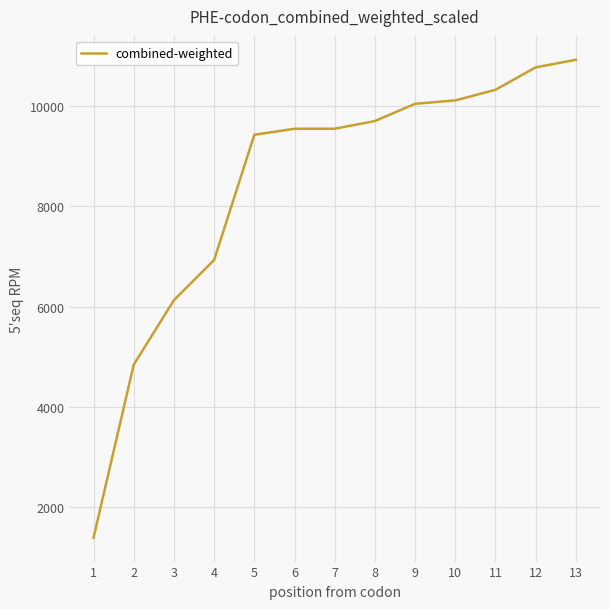

Read the value at 11, to the nearest 50.

10350